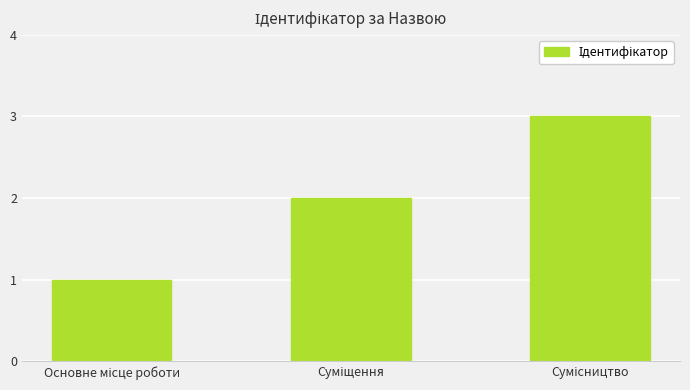

What is the sum of all values?

6